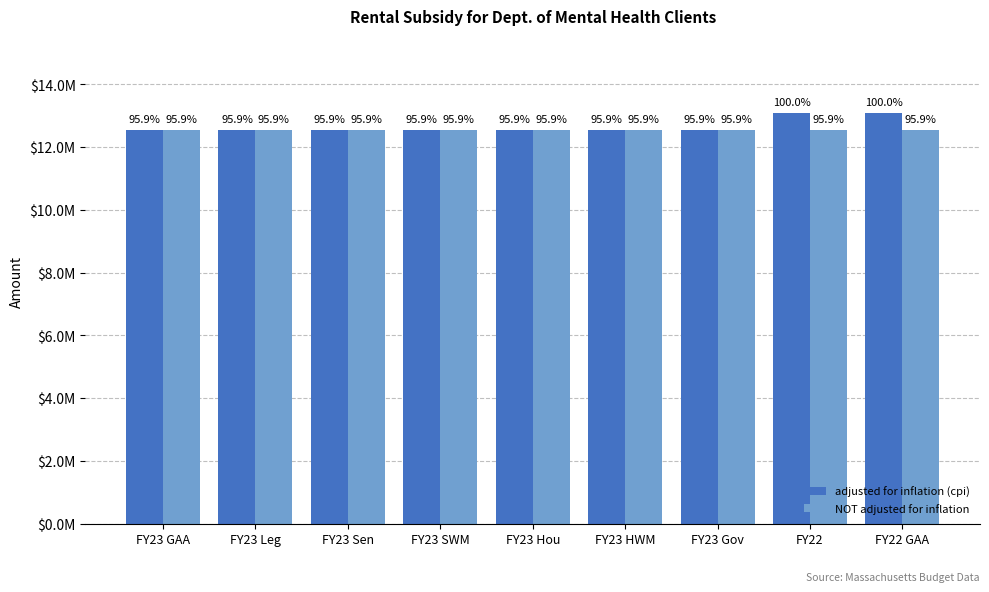

Are the bars horizontal?

No